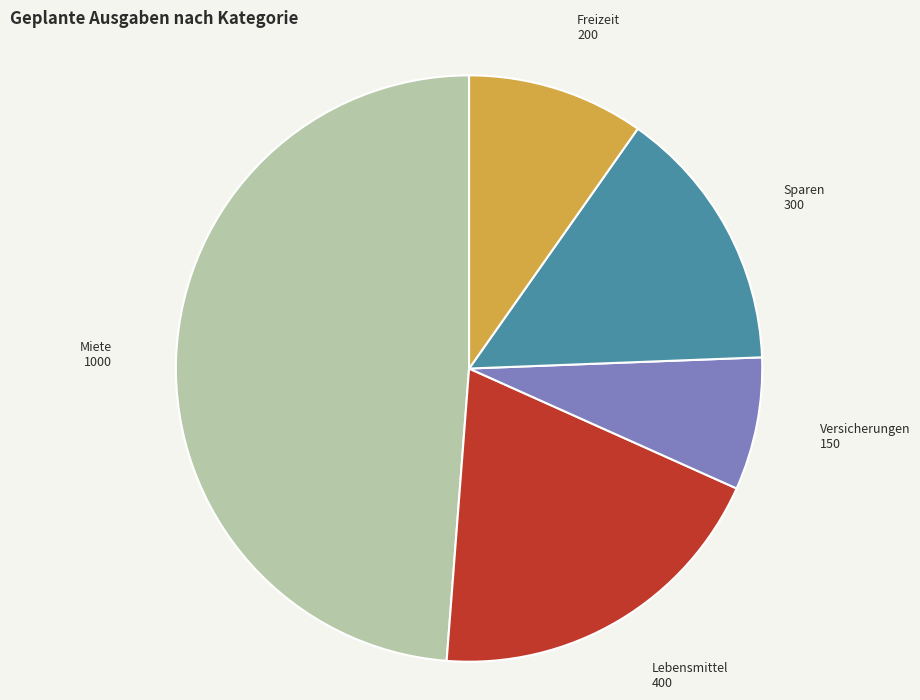

Does any single category account for the majority?

No